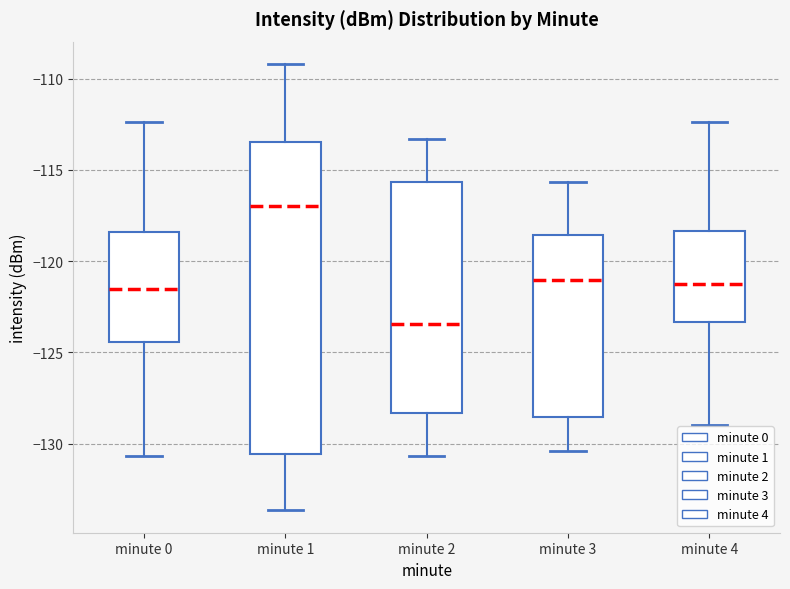

Reading left to right, transcribe this box plot: for each box, give where its median line is, the range the box spans, and where its two whiskers end, as read against the y-axis. The values are not printed on the chart, so give them approximately, as read against the axis.

minute 0: median -121.5, box -124.5 to -118.5, whiskers -130.5 to -112.5
minute 1: median -117.0, box -130.5 to -113.5, whiskers -133.5 to -109.0
minute 2: median -123.5, box -128.5 to -115.5, whiskers -130.5 to -113.5
minute 3: median -121.0, box -128.5 to -118.5, whiskers -130.5 to -115.5
minute 4: median -121.0, box -123.5 to -118.5, whiskers -129.0 to -112.5